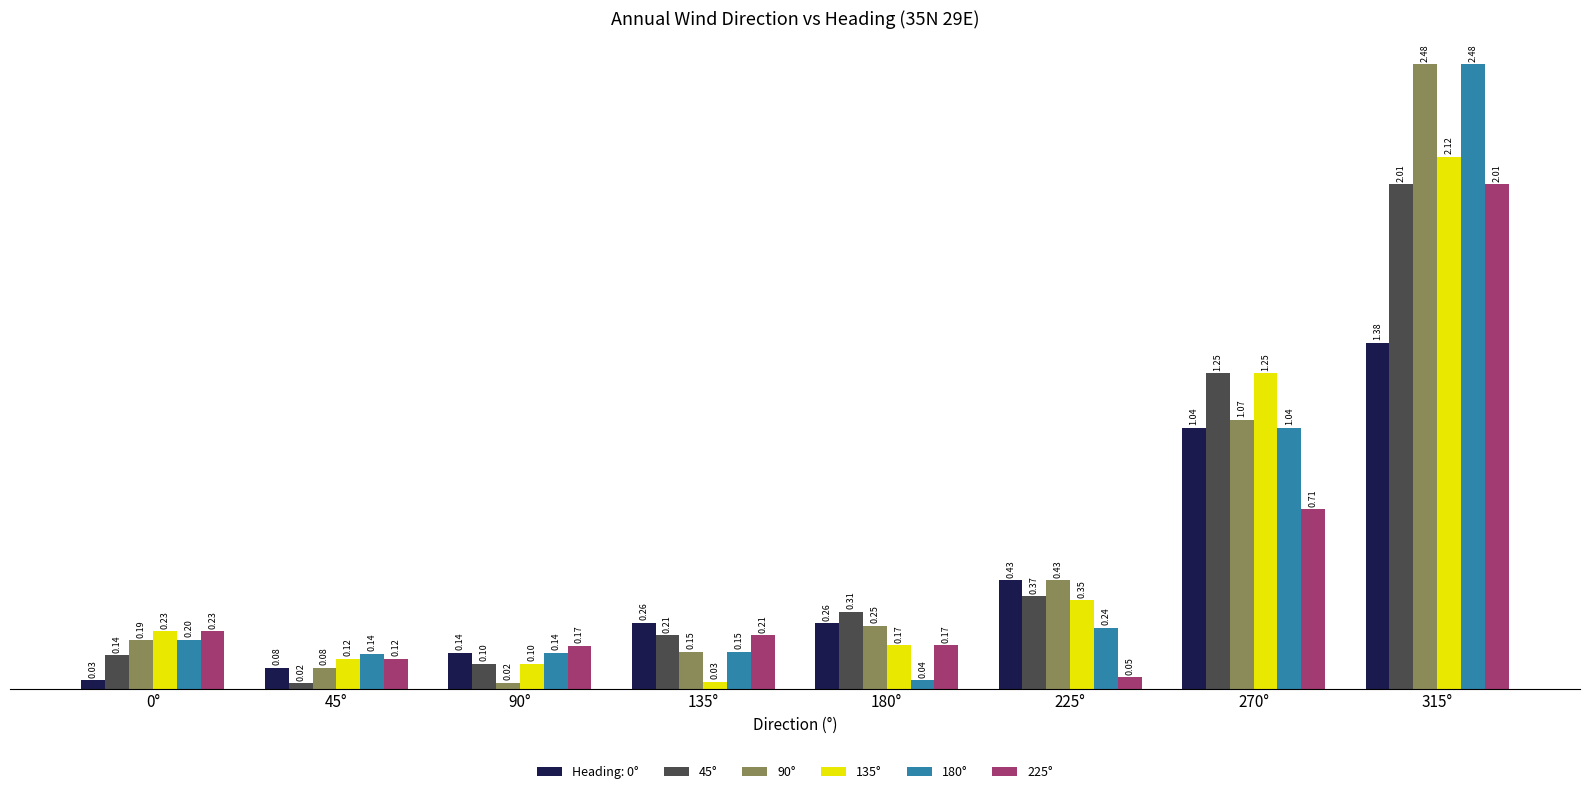

Are the bars grouped side by side (vs. stacked)?

Yes